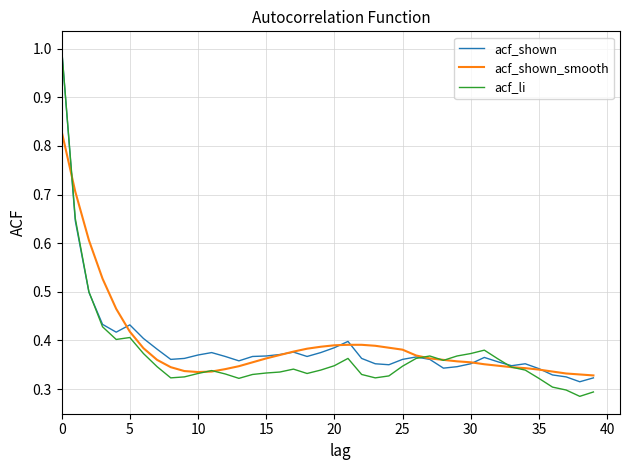

Does the chart have visible grid lines?

Yes